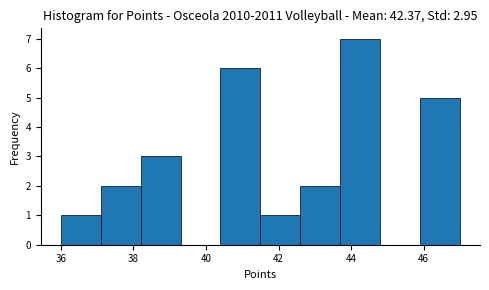

Reading left to right, transcribe this chart: for each bar, give the range it covers on the x-axis and its height. Neither the bar edges nor the heights are printed on the chart, so give them approximately, as read against the axes.

36.0 to 37.1: 1
37.1 to 38.2: 2
38.2 to 39.3: 3
39.3 to 40.4: 0
40.4 to 41.5: 6
41.5 to 42.6: 1
42.6 to 43.7: 2
43.7 to 44.8: 7
44.8 to 45.9: 0
45.9 to 47.0: 5